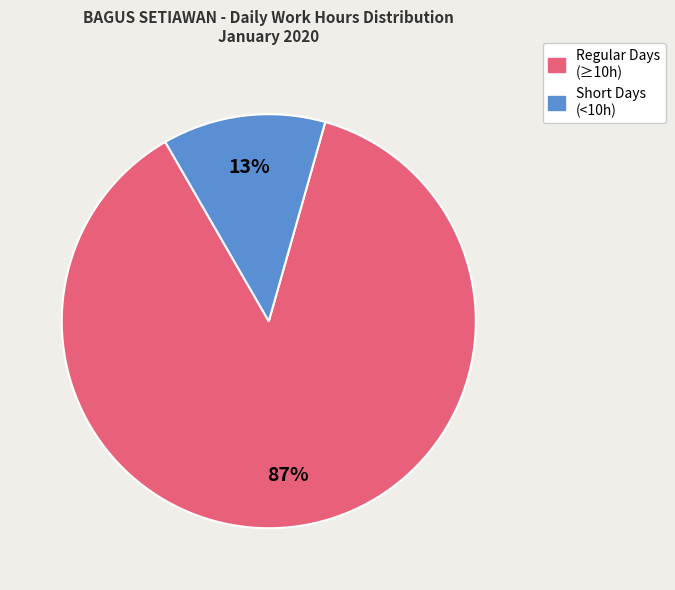

The Regular Days (≥10h) slice represents 99% of the pie. True or false?

False